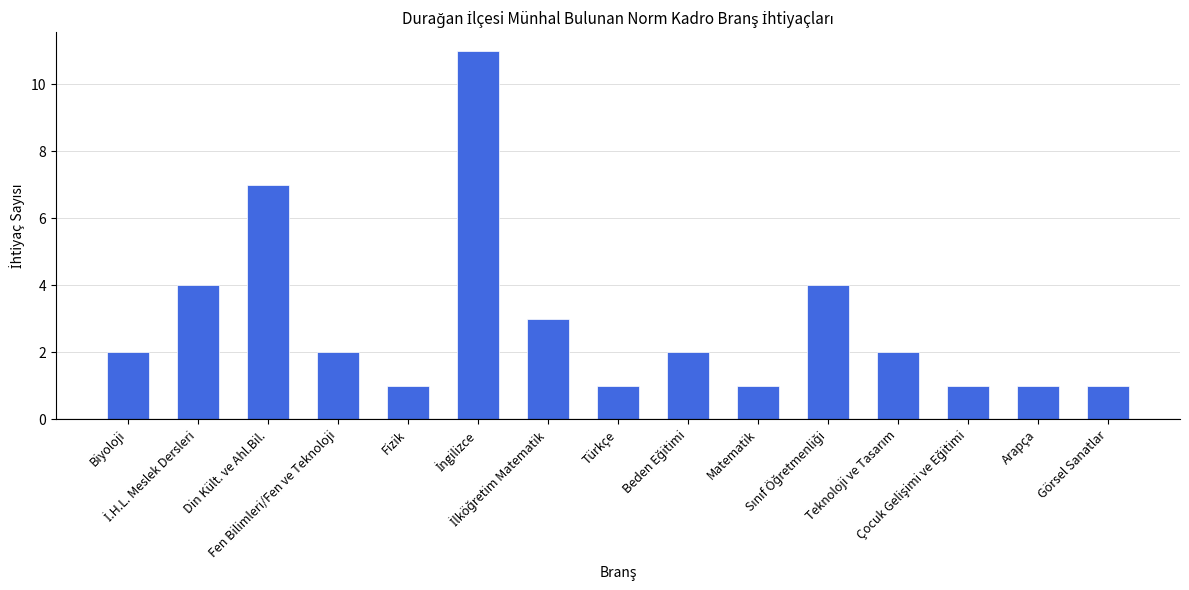

What is the sum of all values?

43